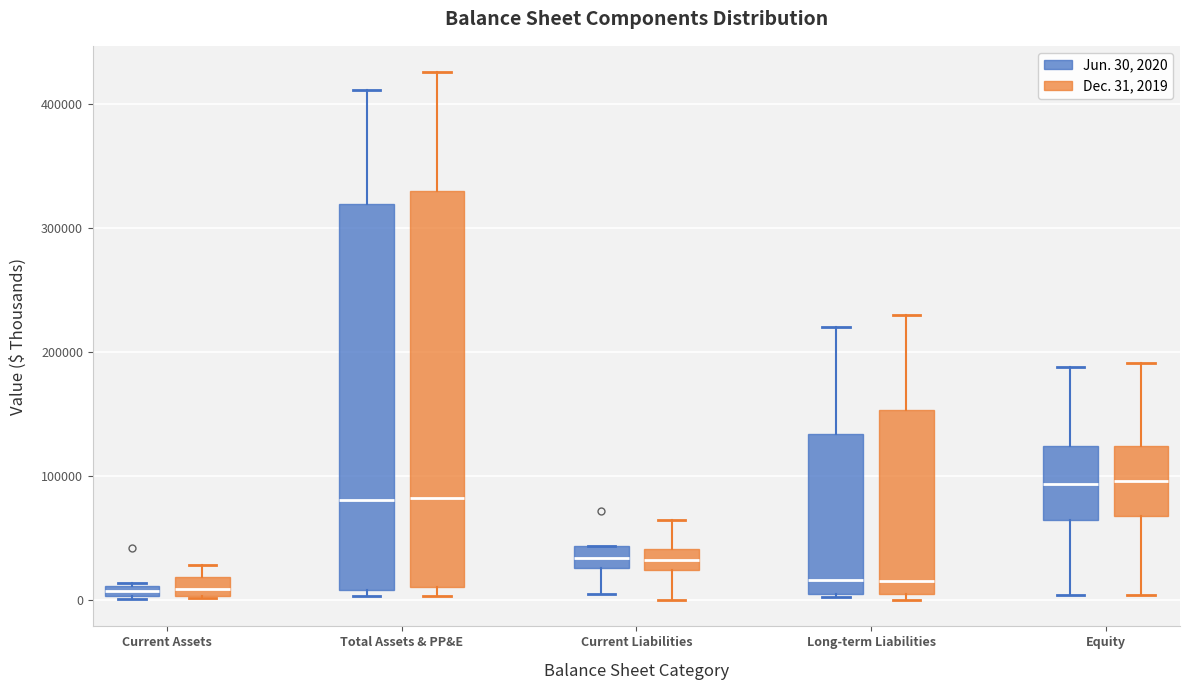

Where does the upper whisker of the box for Equity (Jun. 30, 2020) end on the y-axis? The values are not printed on the chart, so give them approximately, as read against the axis.

190000